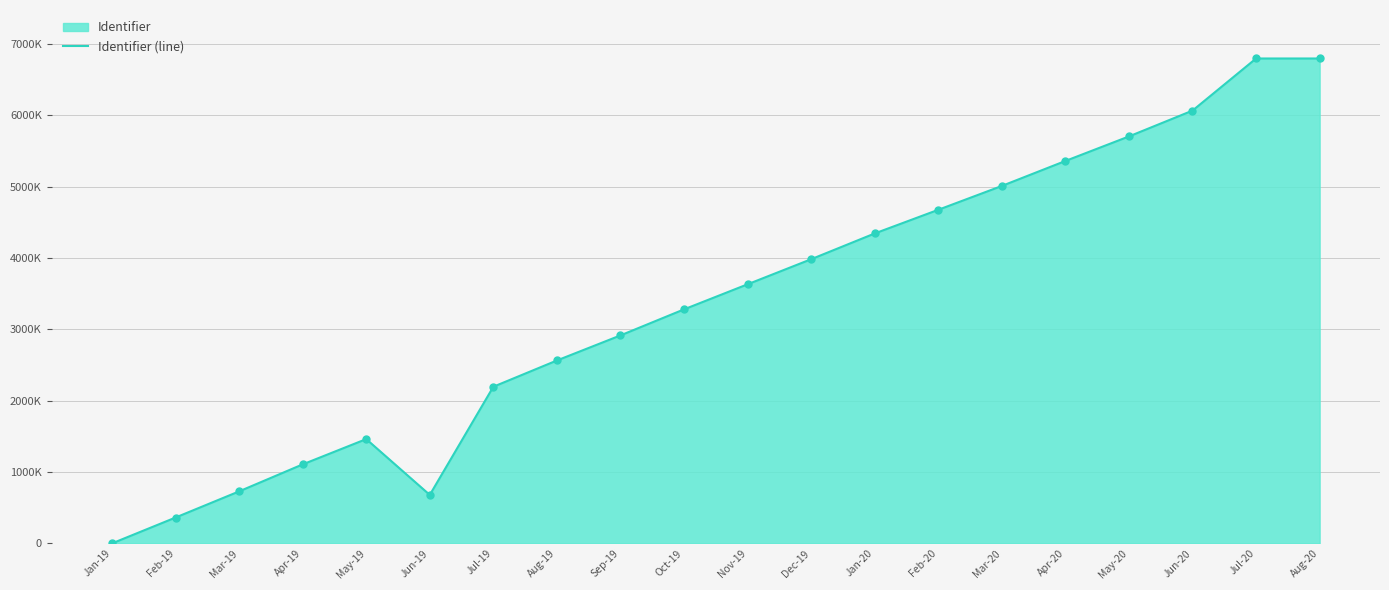

Approximately how many times larger is the value at Sep-19 compared to Aug-19?

1.1